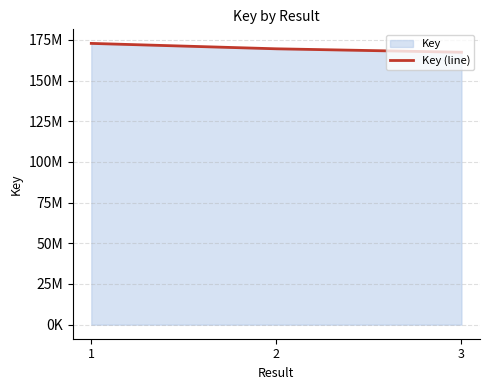

Is it true that the value at 1 is 37359577?

False